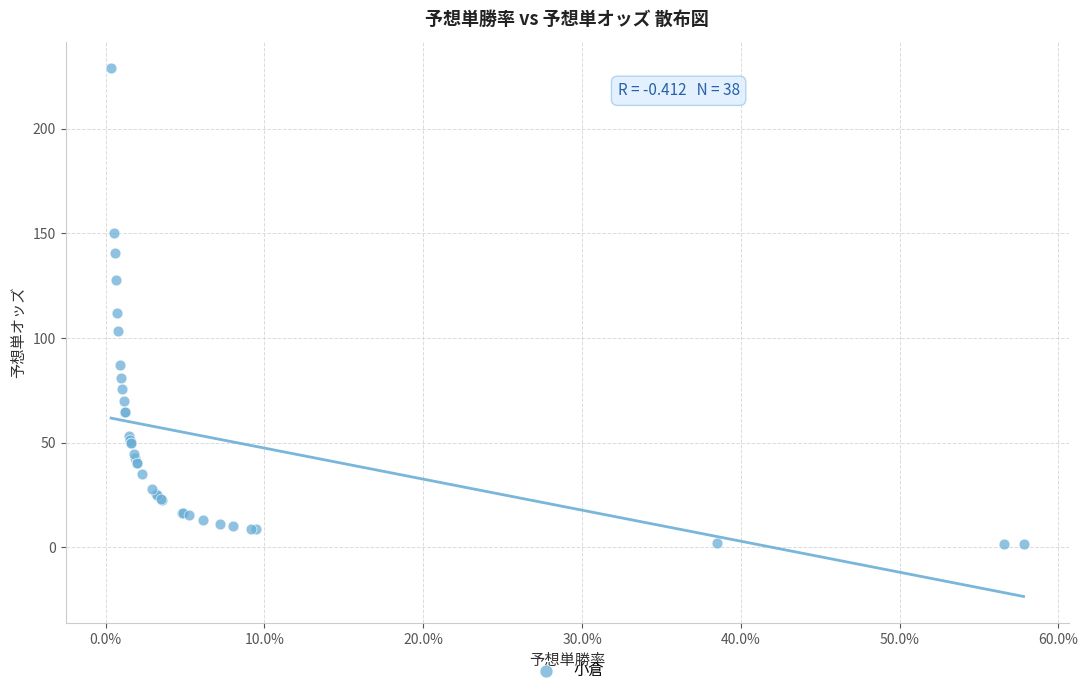

What Y value in the scatter plot is closest to 115?

111.8